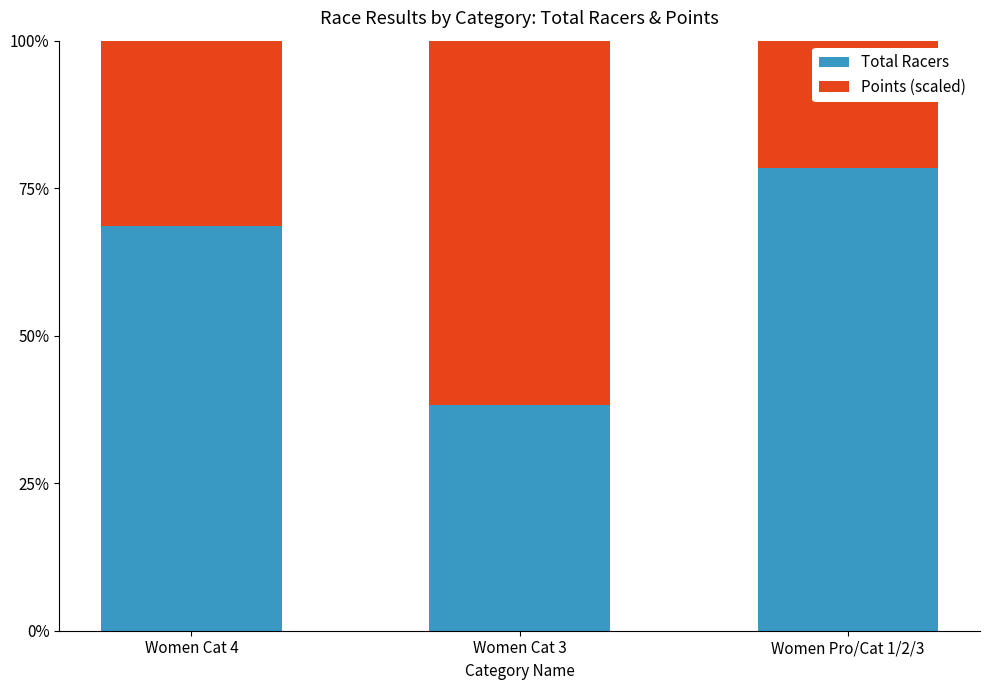

Rank the categories by Total Racers value from highest to lowest.

Women Pro/Cat 1/2/3, Women Cat 4, Women Cat 3